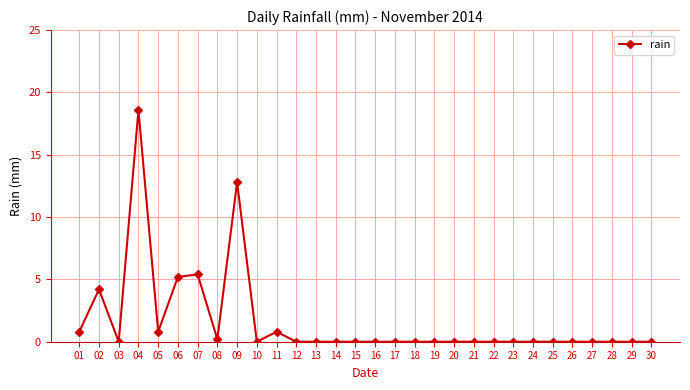

True or false: there are more than 1 points higher than both neighbors.

True